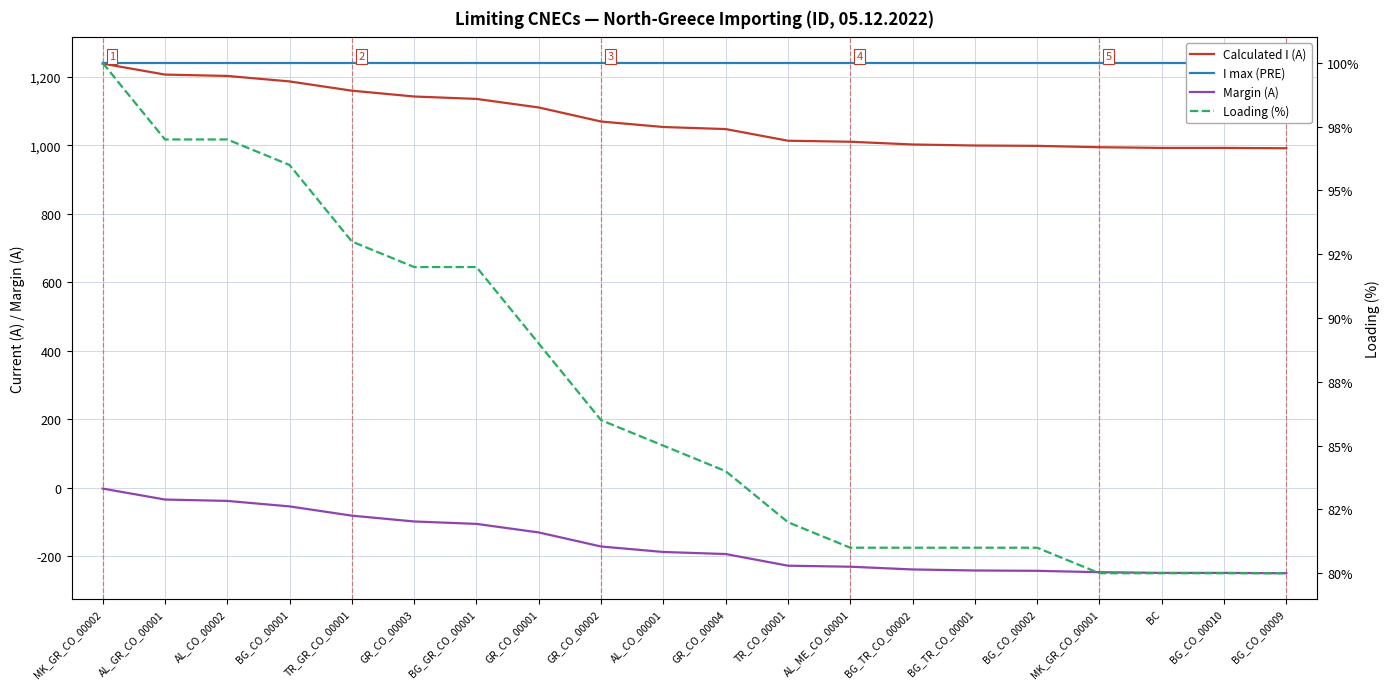

How many data points does each series have?

20